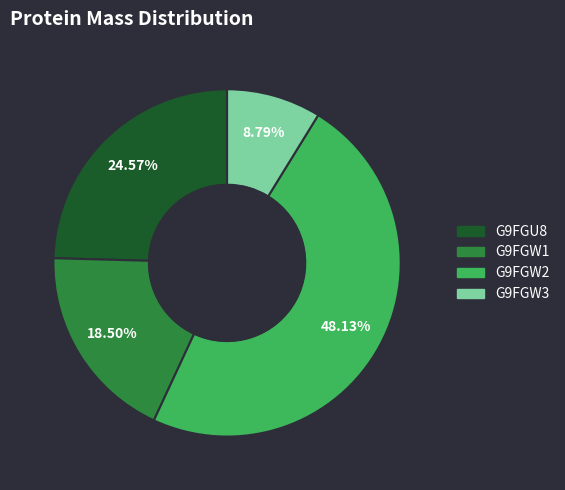

What percentage is the G9FGU8 slice, to the nearest percent?

25%